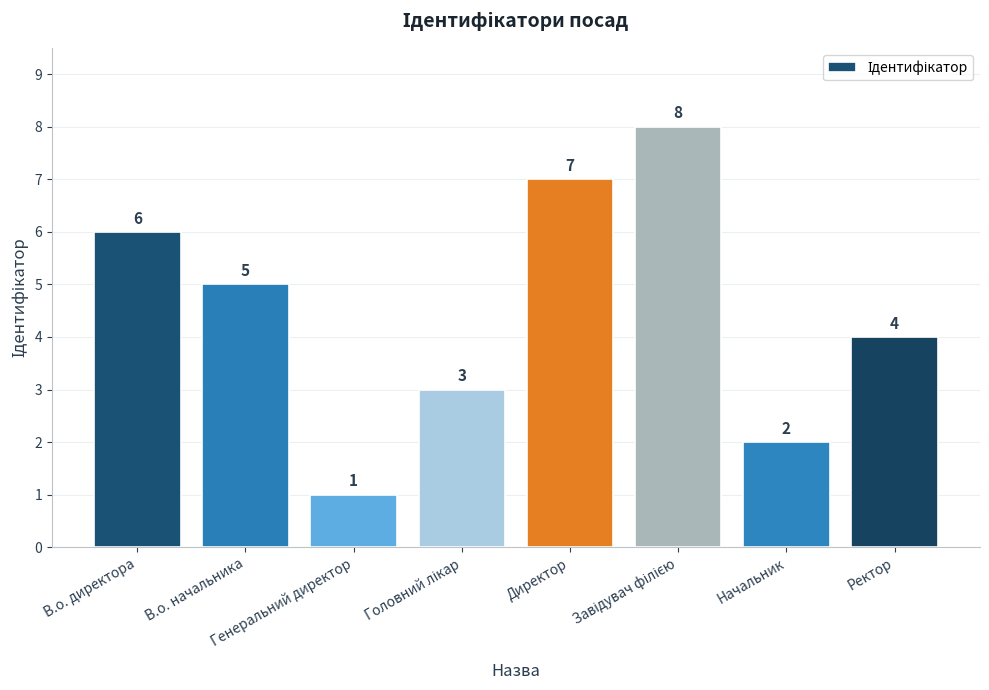

What is the sum of the values at В.о. директора and Генеральний директор?

7